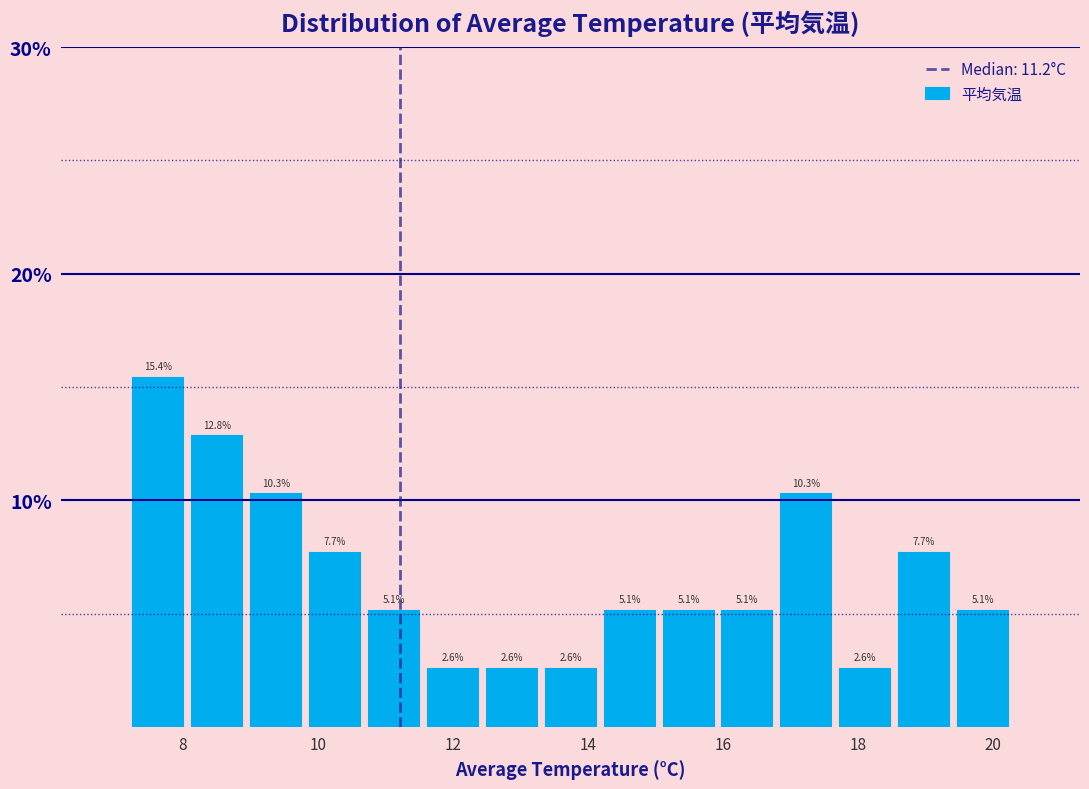

Reading left to right, list every bar in this chart as the range it spans on the x-axis followed by its height. The bar edges are not printed on the chart, so give them approximately, as read against the axis.

7.2 to 8.0: 15.4
8.0 to 9.0: 12.8
9.0 to 9.8: 10.3
9.8 to 10.6: 7.7
10.6 to 11.6: 5.1
11.6 to 12.4: 2.6
12.4 to 13.4: 2.6
13.4 to 14.2: 2.6
14.2 to 15.0: 5.1
15.0 to 16.0: 5.1
16.0 to 16.8: 5.1
16.8 to 17.6: 10.3
17.6 to 18.6: 2.6
18.6 to 19.4: 7.7
19.4 to 20.2: 5.1